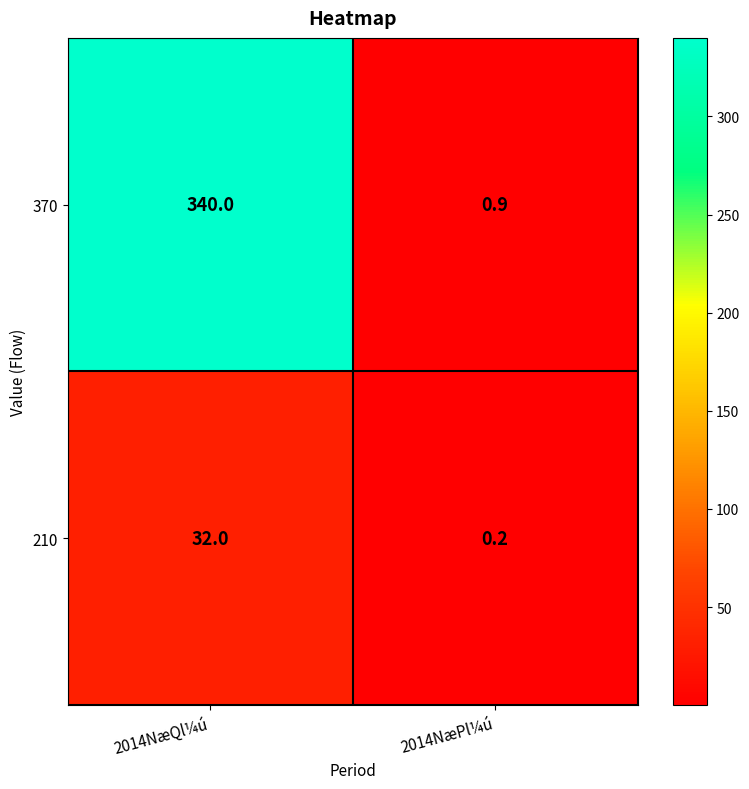

Rank the series by their average value, from lowest to highest.

210, 370